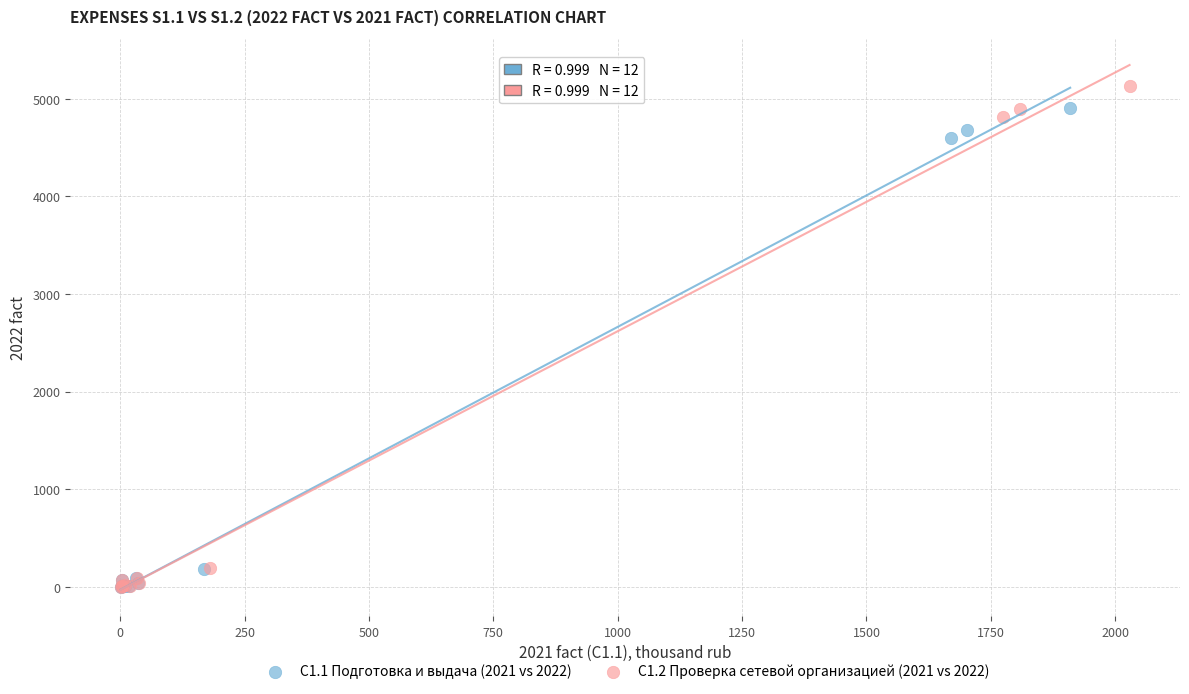

Which series has the widest spread of Y values?

С1.2 Проверка сетевой организацией (2021 vs 2022)